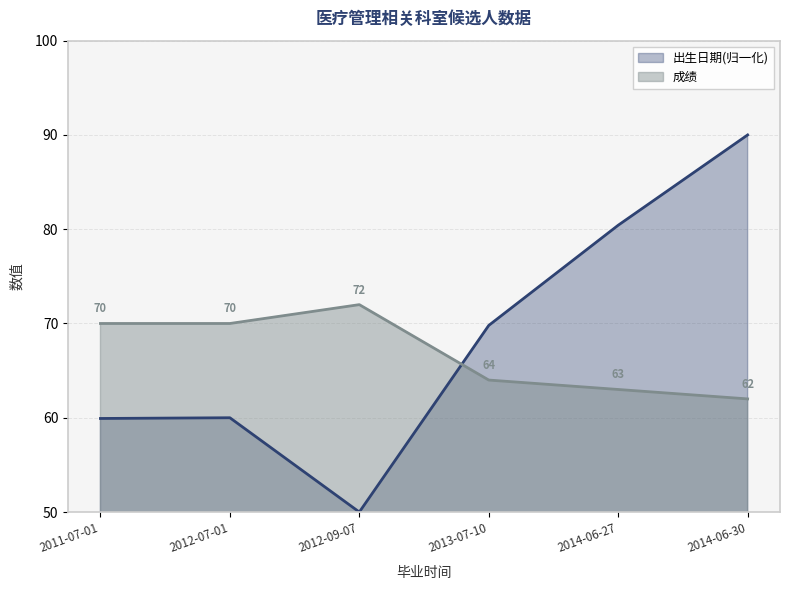

Where do 成绩 and 出生日期 first cross each other?

2012-09-07 and 2013-07-10